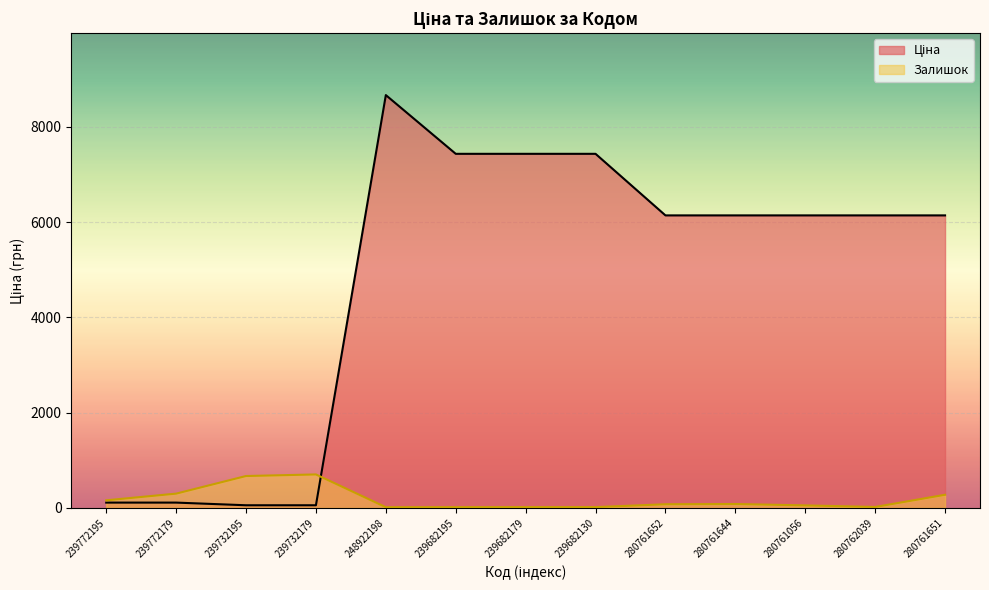

What is the difference between the highest and lowest values at 239732179?

647.1